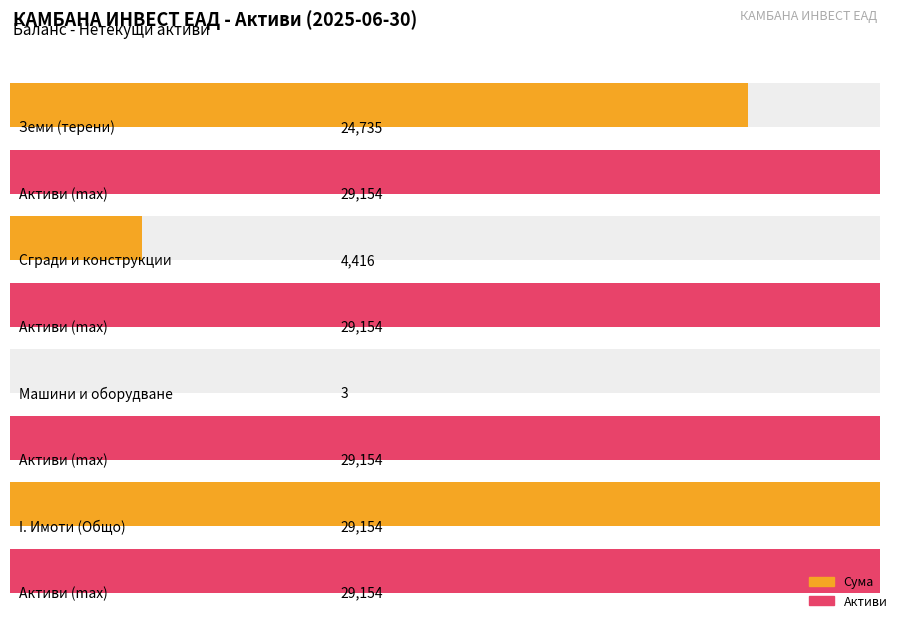

How many data points in Сума are above 0?

4